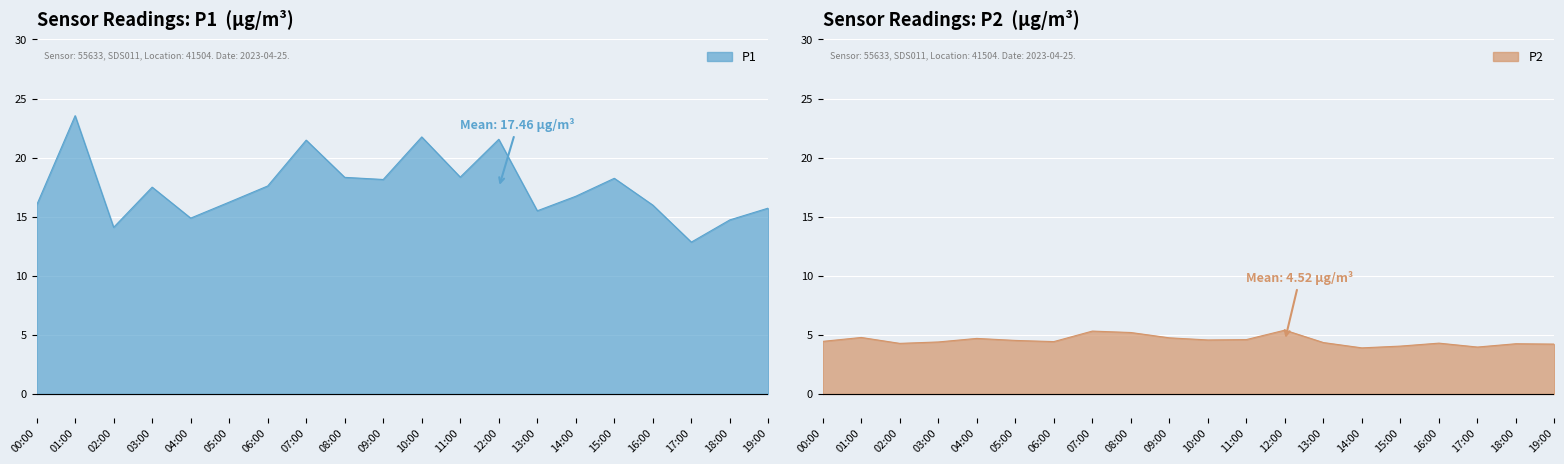

Is the value of P1 at 03:00 greater than the value of P2 at 12:00?

Yes